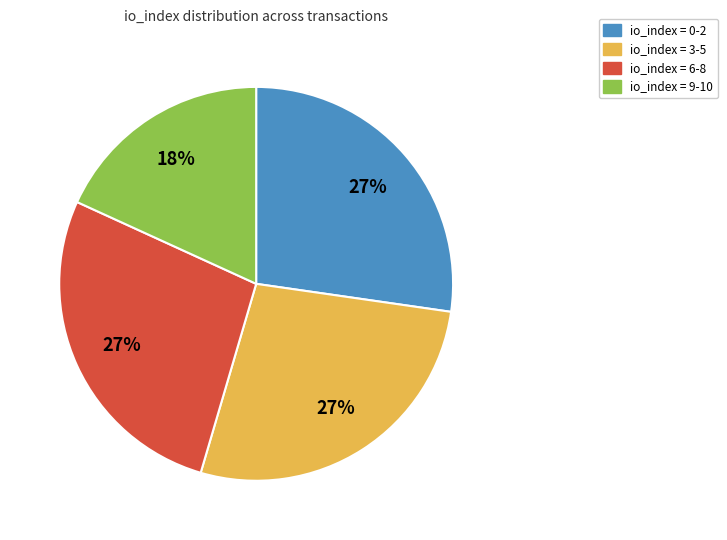

Does any single category account for the majority?

No